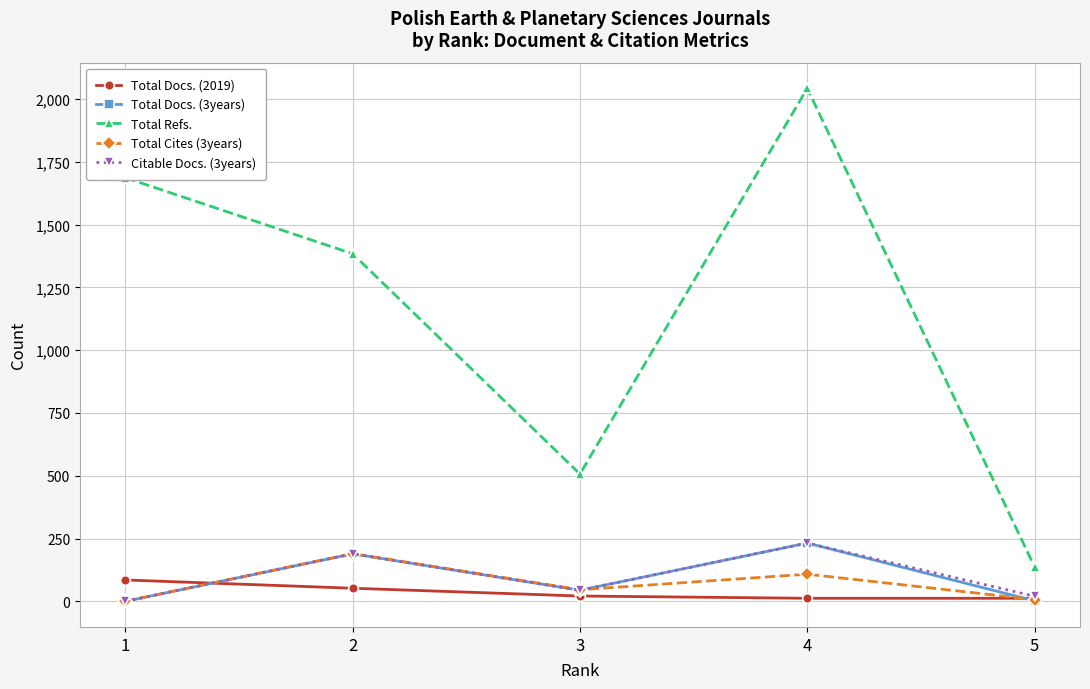

At which category is the sum across all series the highest?

4